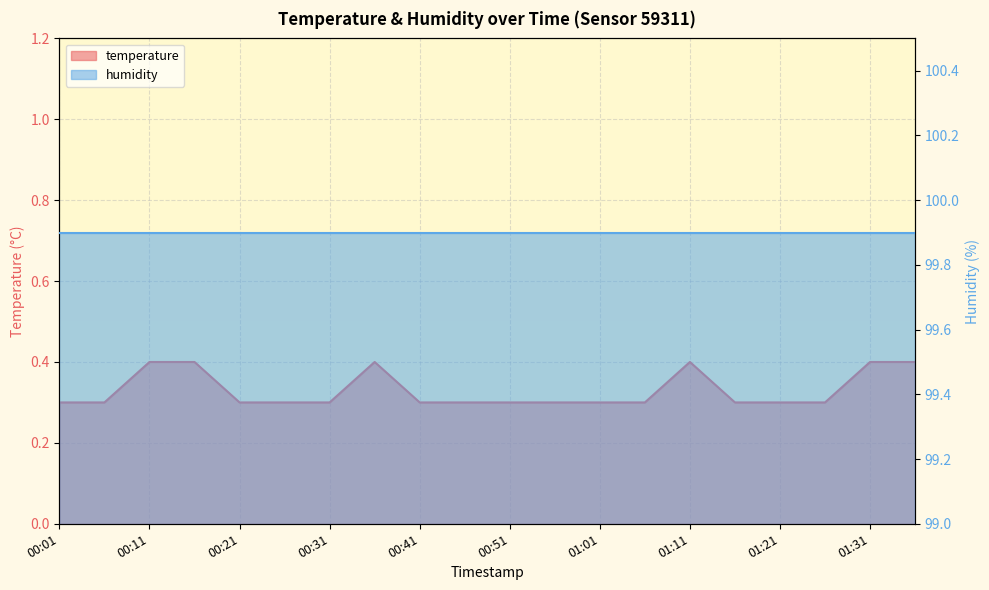

What is the change in value from 00:36 to 00:46?

-0.1